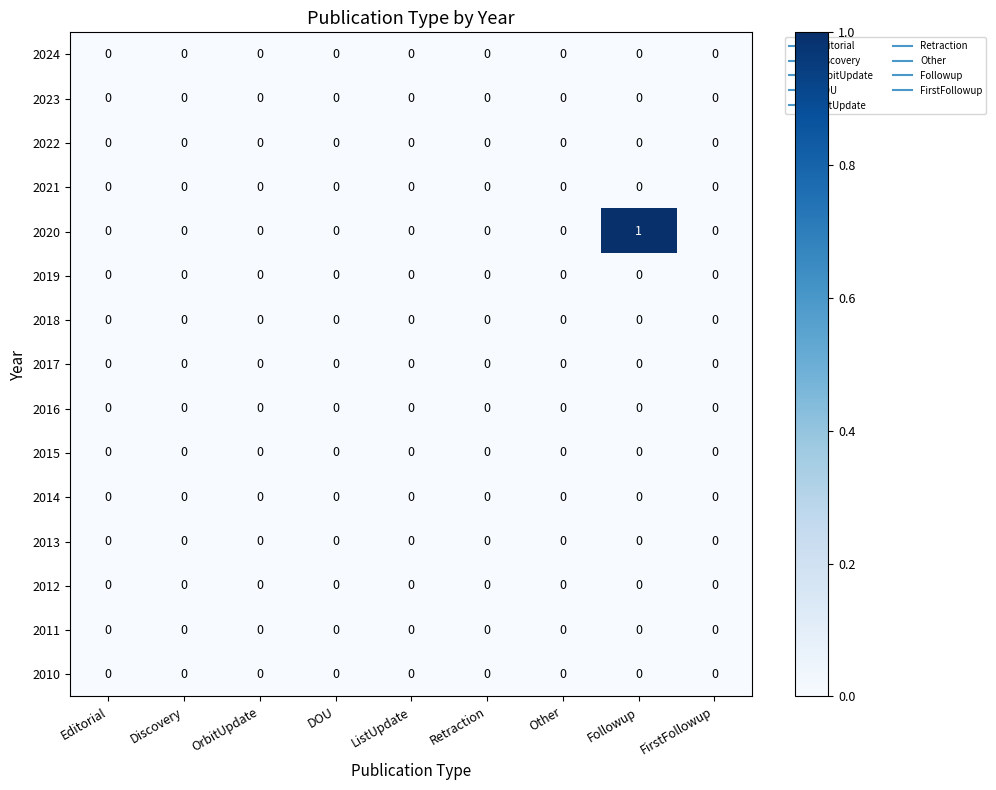

Which series has the largest total across all categories?

2020